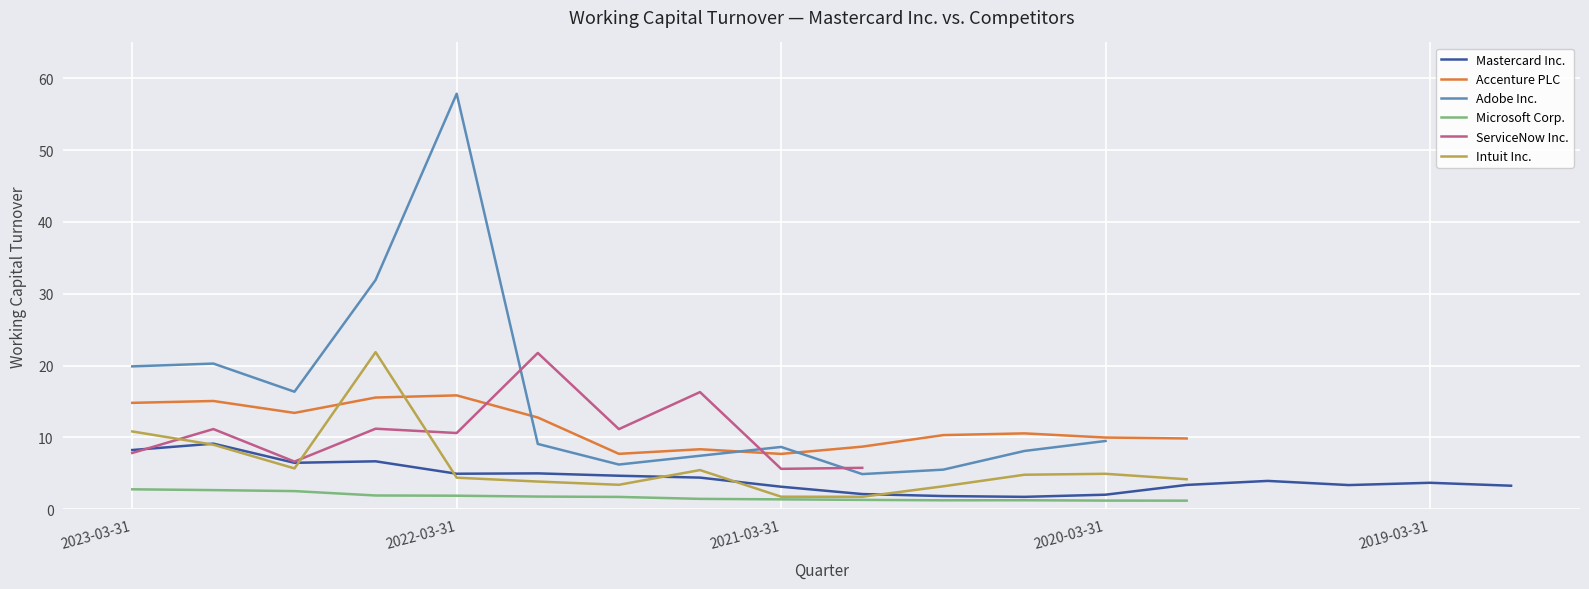

In Intuit Inc., how many points are higher than both neighbors (excluding endpoints)?

3